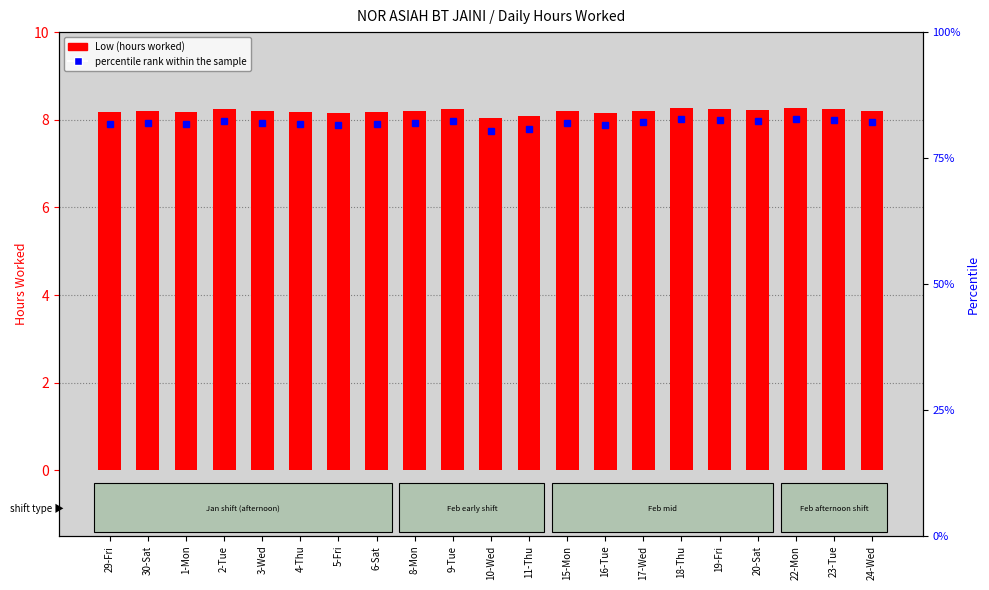

Is it true that percentile rank within the sample equals 48.0 at 6-Sat?

False